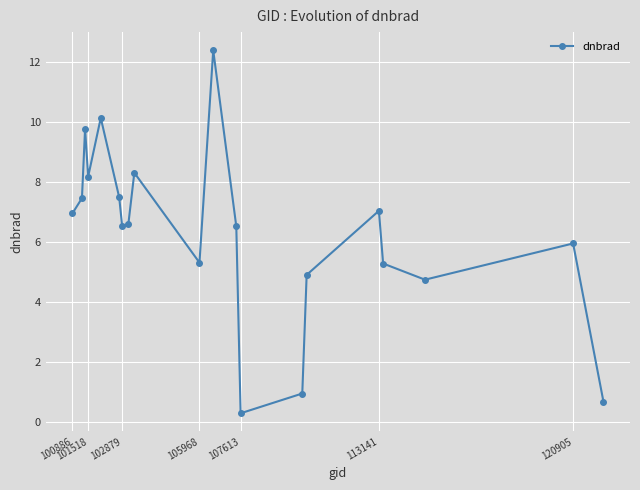

How many distinct data groups are displayed?

1